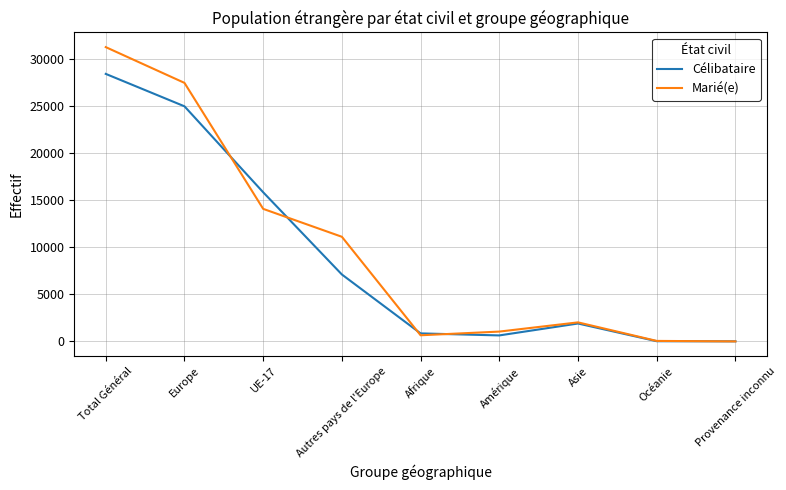

Which category has the highest value in the Célibataire series?

Total Général